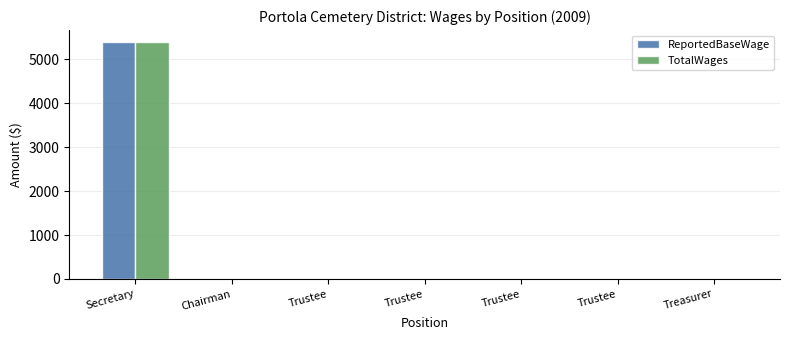

What is the label of the 3rd bar from the right?

Trustee